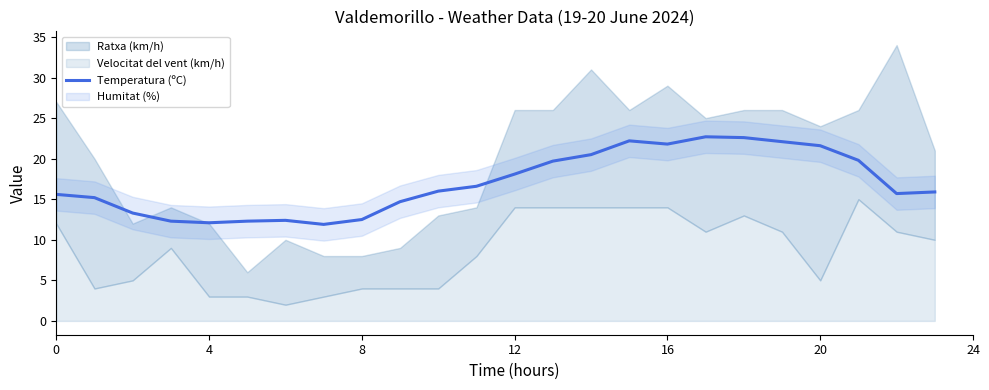

What is the average value?

17.0